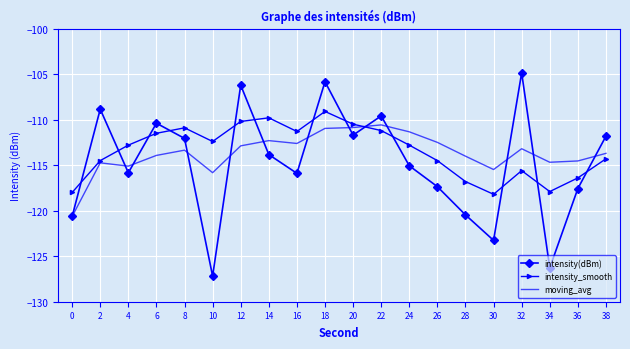

Rank the series by their maximum value, from lowest to highest.

moving_avg, intensity_smooth, intensity(dBm)